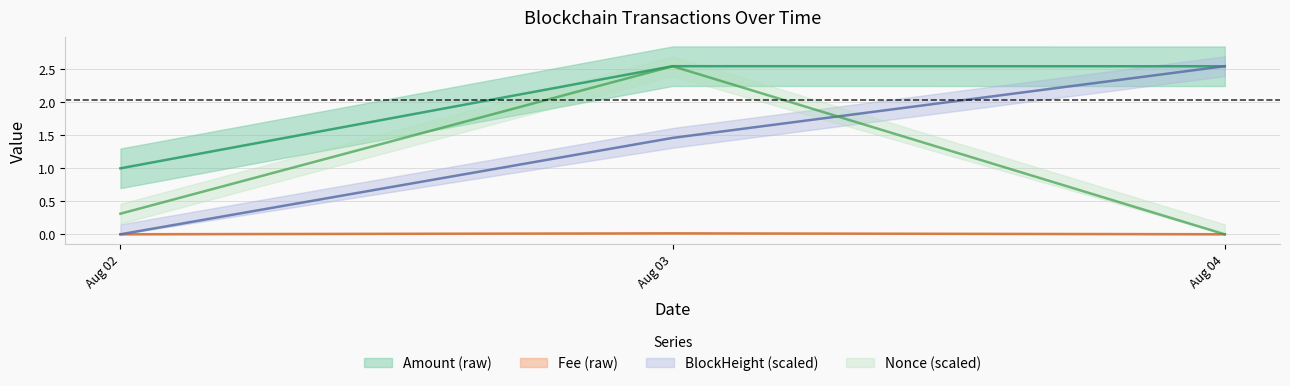

Does the chart have visible grid lines?

Yes